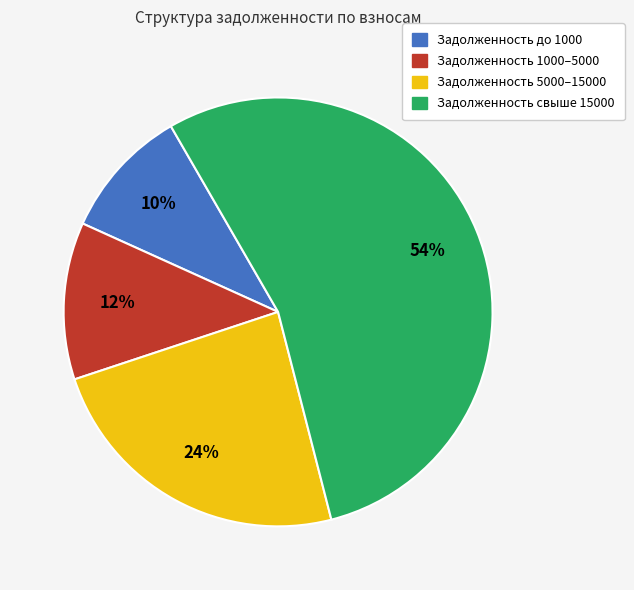

Is there a majority slice in this chart?

Yes